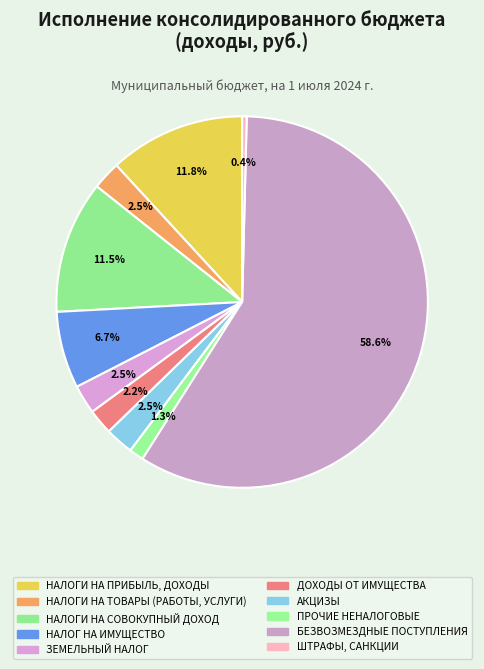

How many segments does this pie chart have?

10